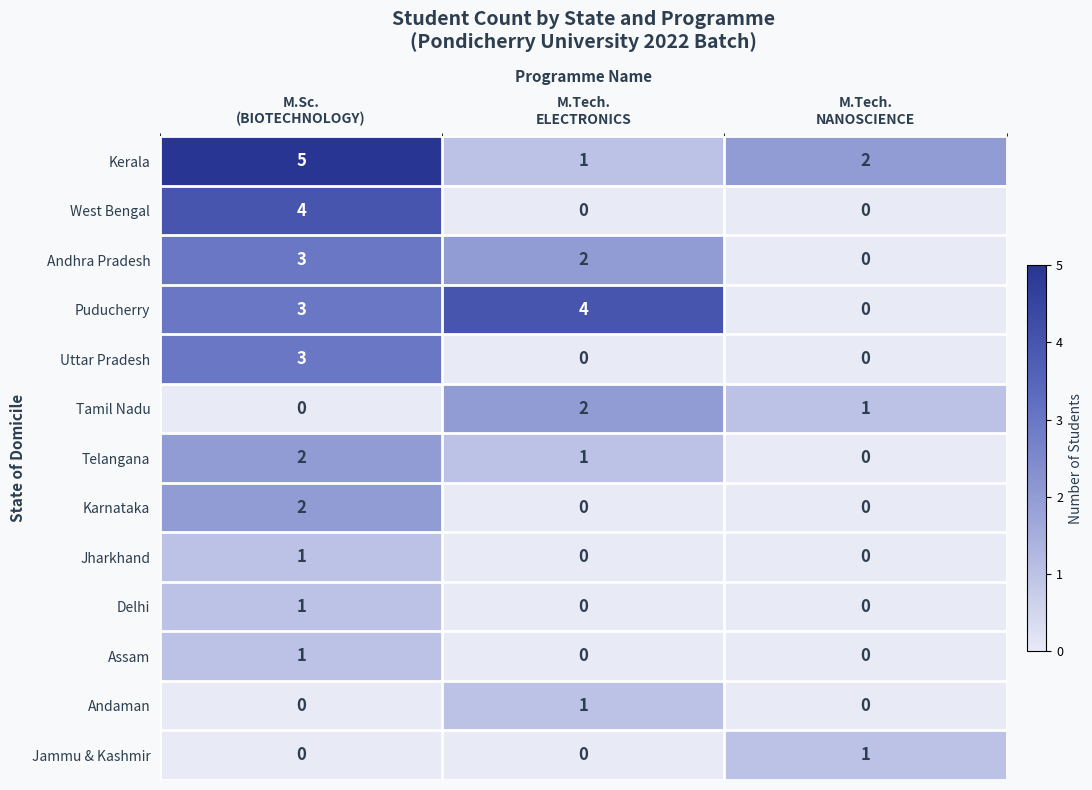

What is the average value of the Kerala series?

3